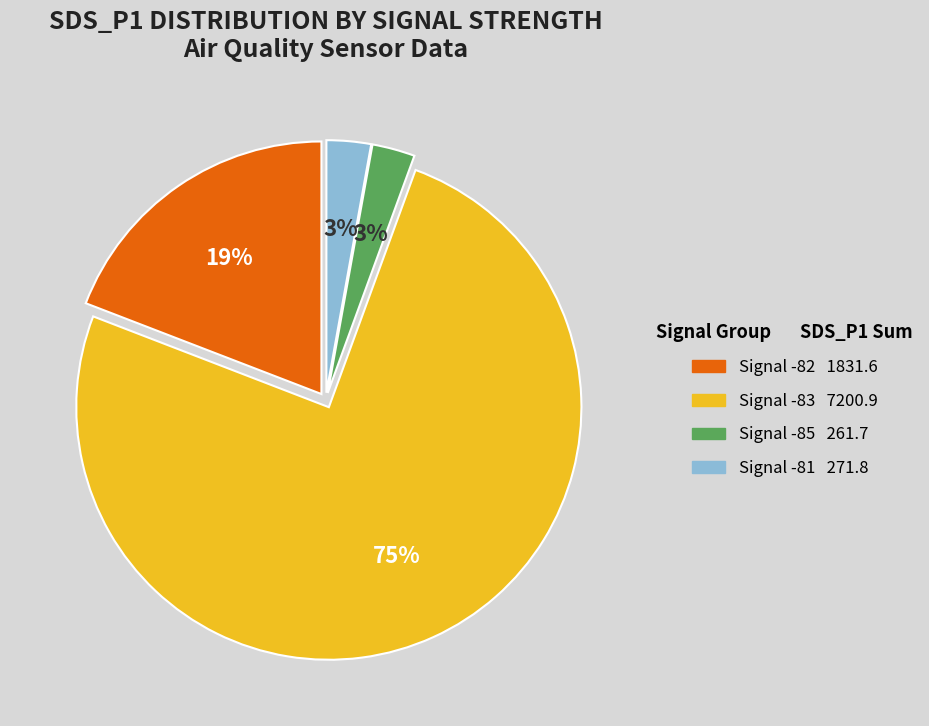

To the nearest percent, what is the average slice percentage?

25%